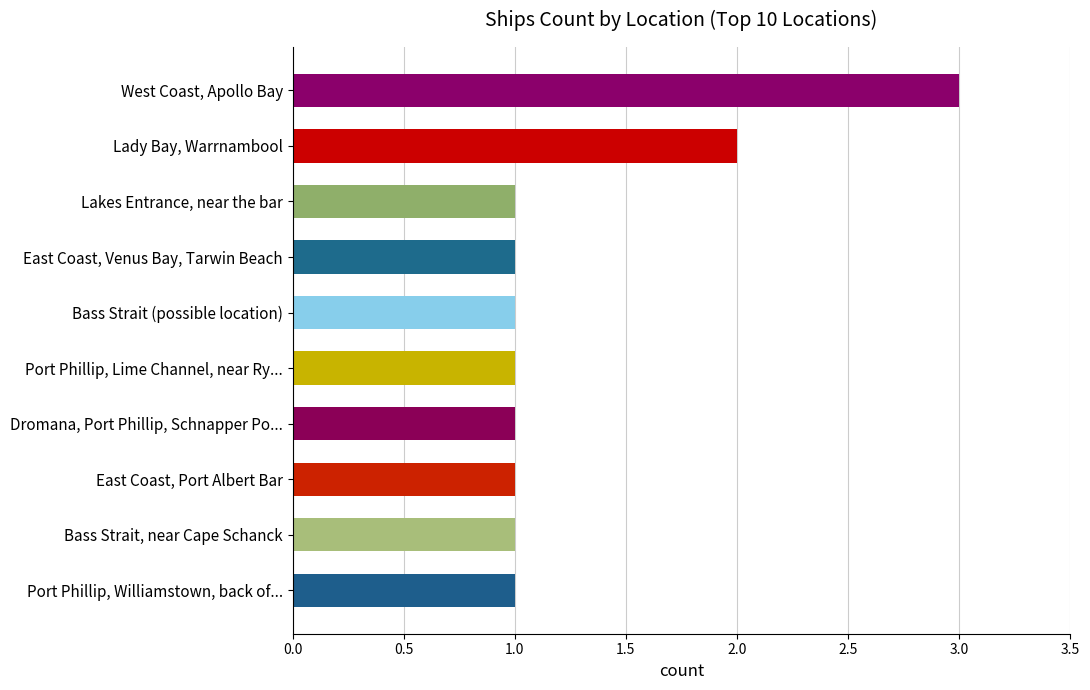

True or false: the data shows 1 at Lady Bay, Warrnambool.

False